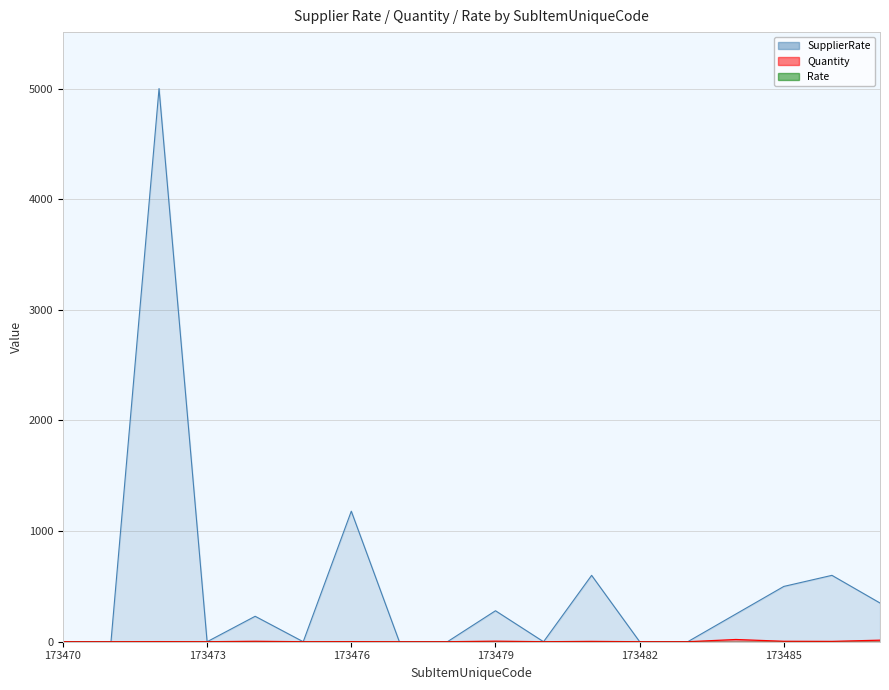

At which category is the sum across all series the highest?

173472